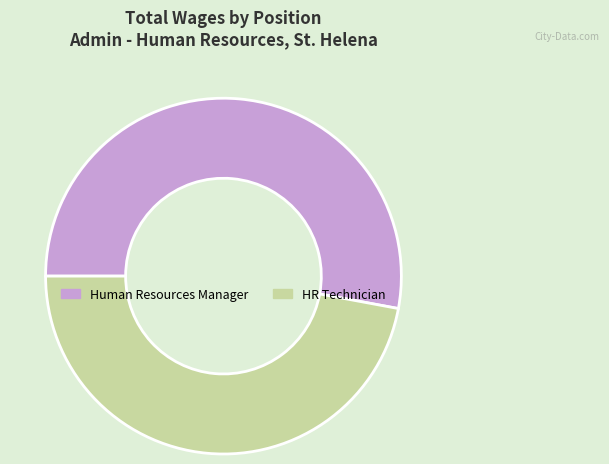

Which has a higher value, HR Technician or Human Resources Manager?

Human Resources Manager